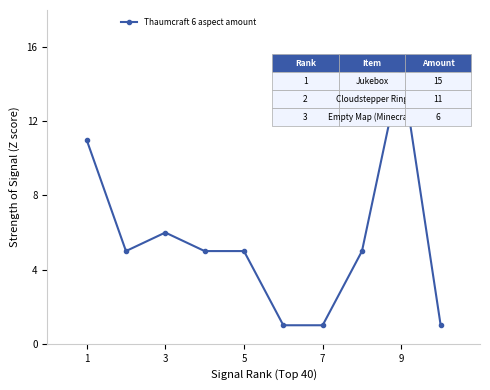

What is the difference between the second highest and second lowest values?

10